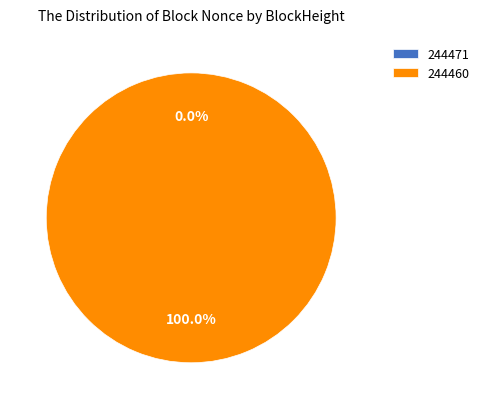

To the nearest percent, what is the combined percentage of 244460 and 244471?

100%